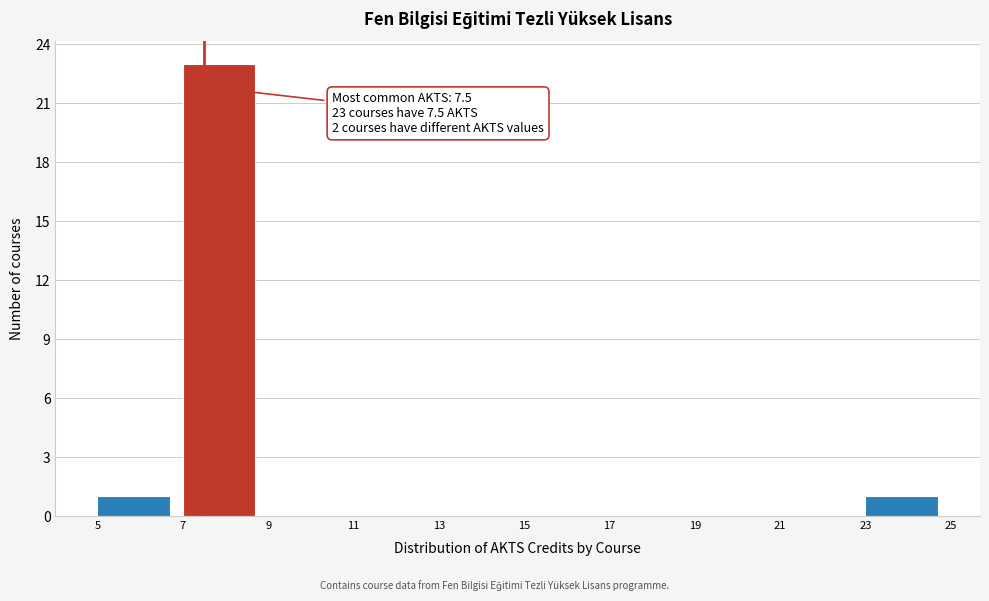

Over which range of the x-axis is the bar tallest?

7 to 9